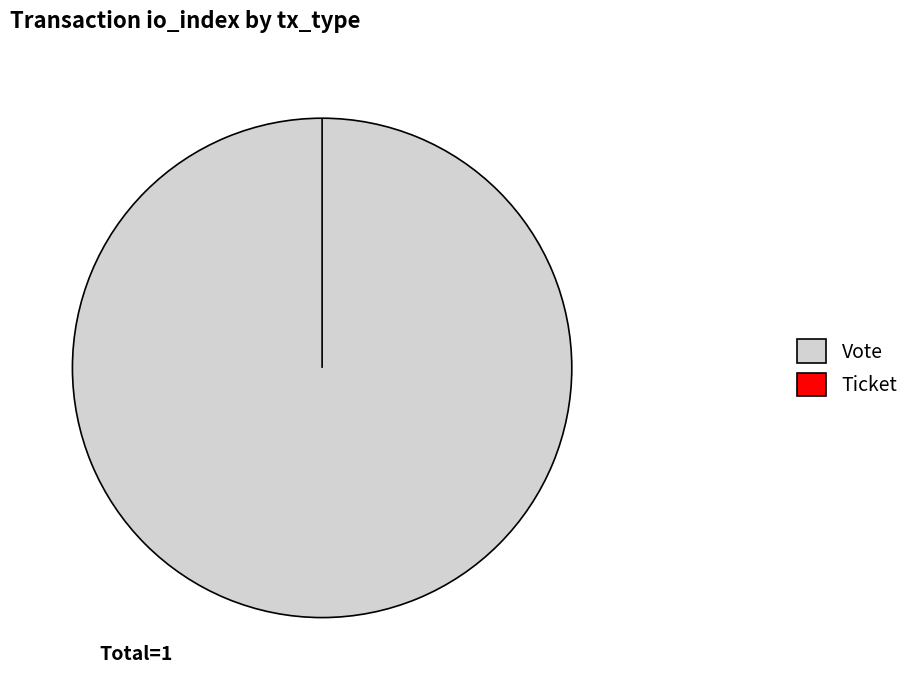

How much of the chart is everything except Ticket?

100.0%